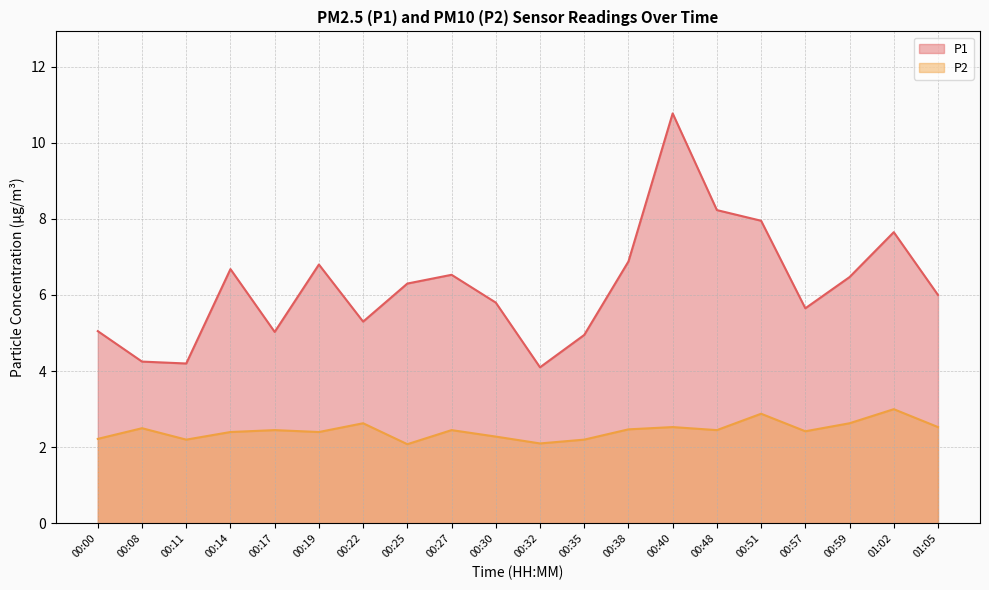

What is the value of the P1 point at the 12th from the left?

5.0